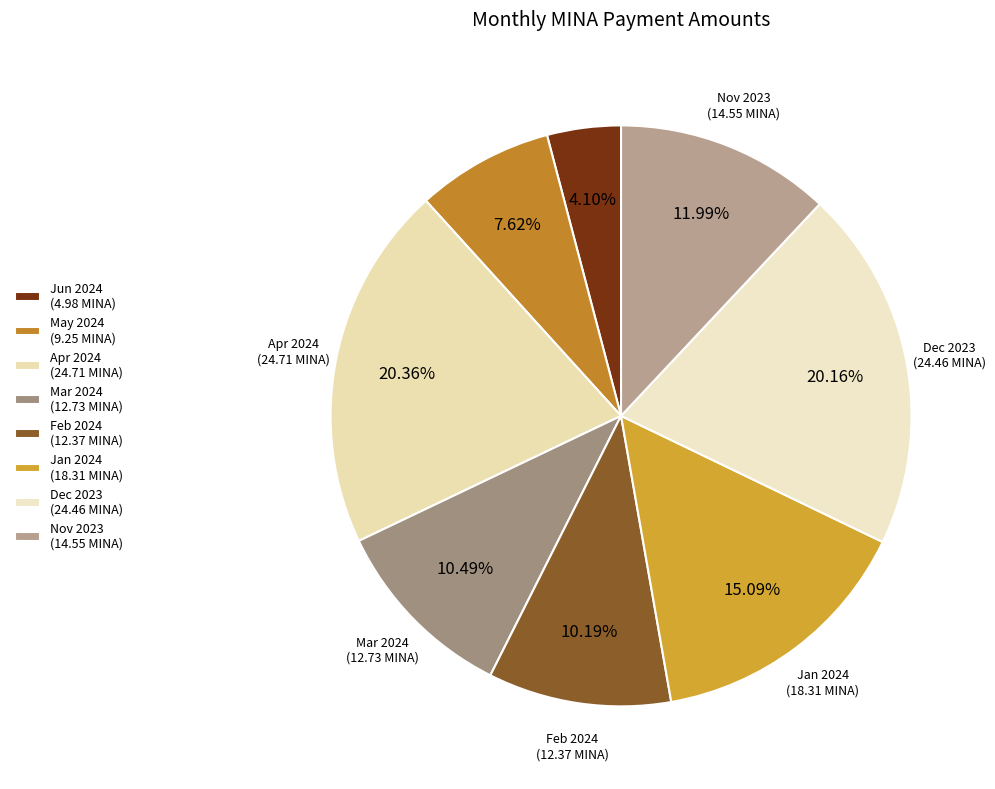

How many slices are in this pie chart?

8